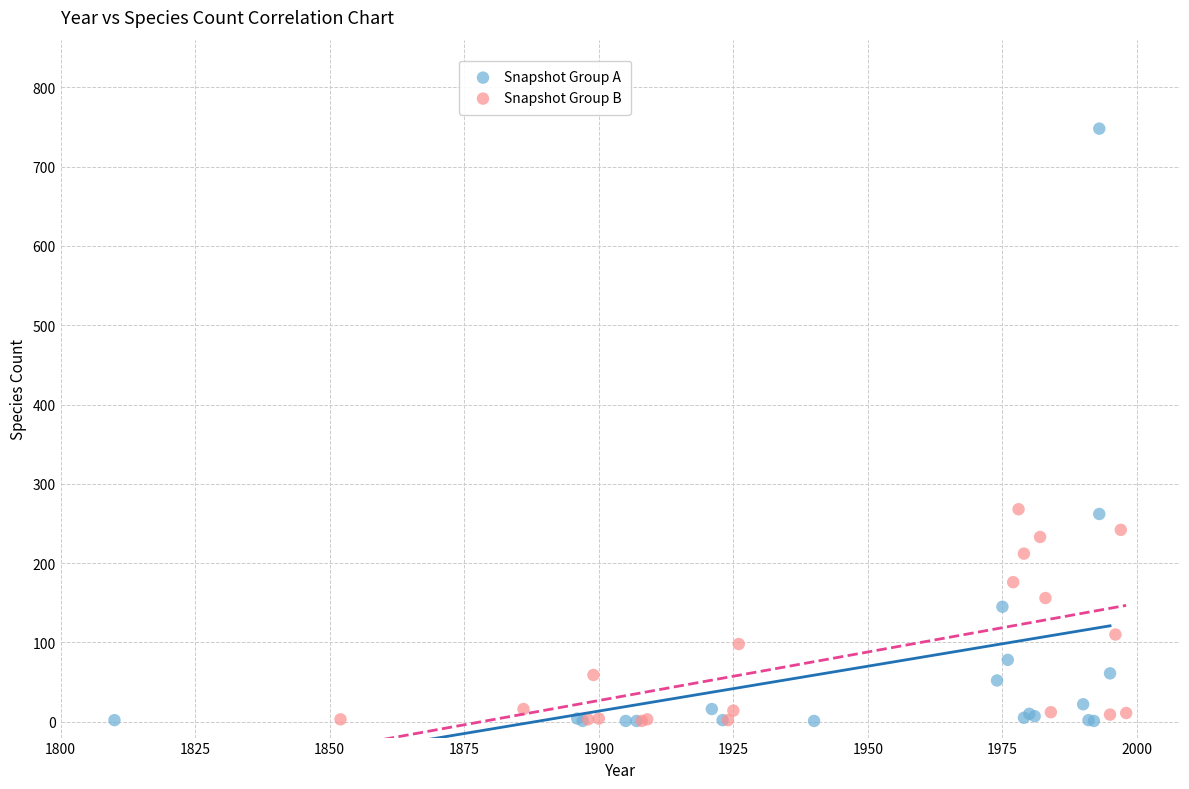

Which series has the widest spread of Y values?

Snapshot Group A